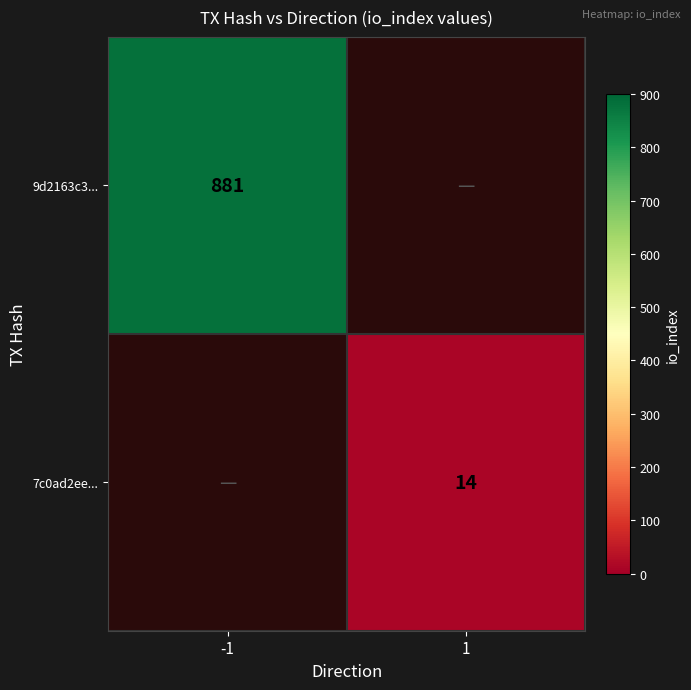

What is the maximum value shown in the chart?

881.0